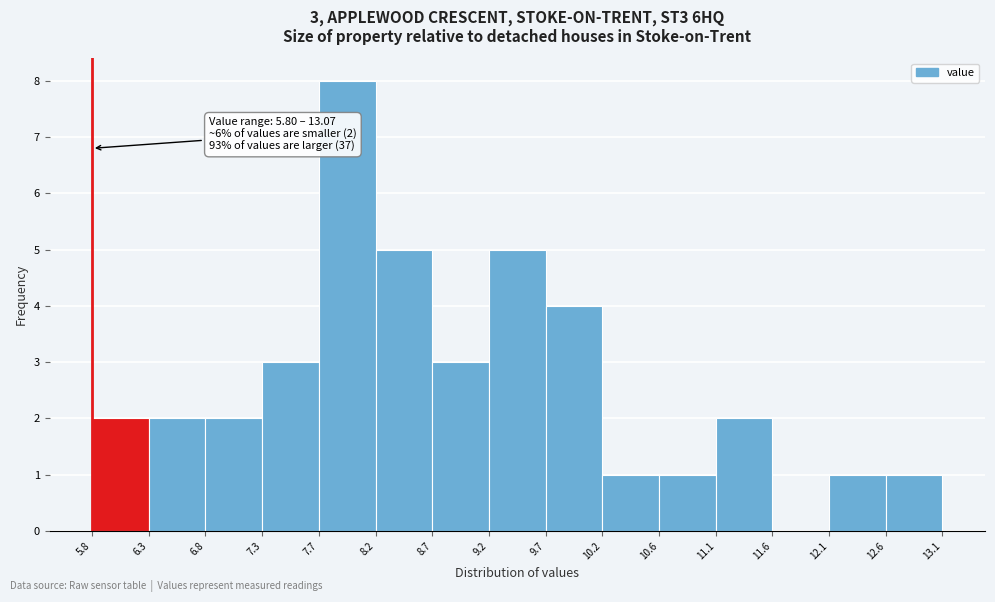

Over which range of the x-axis is the bar tallest?

7.7 to 8.2